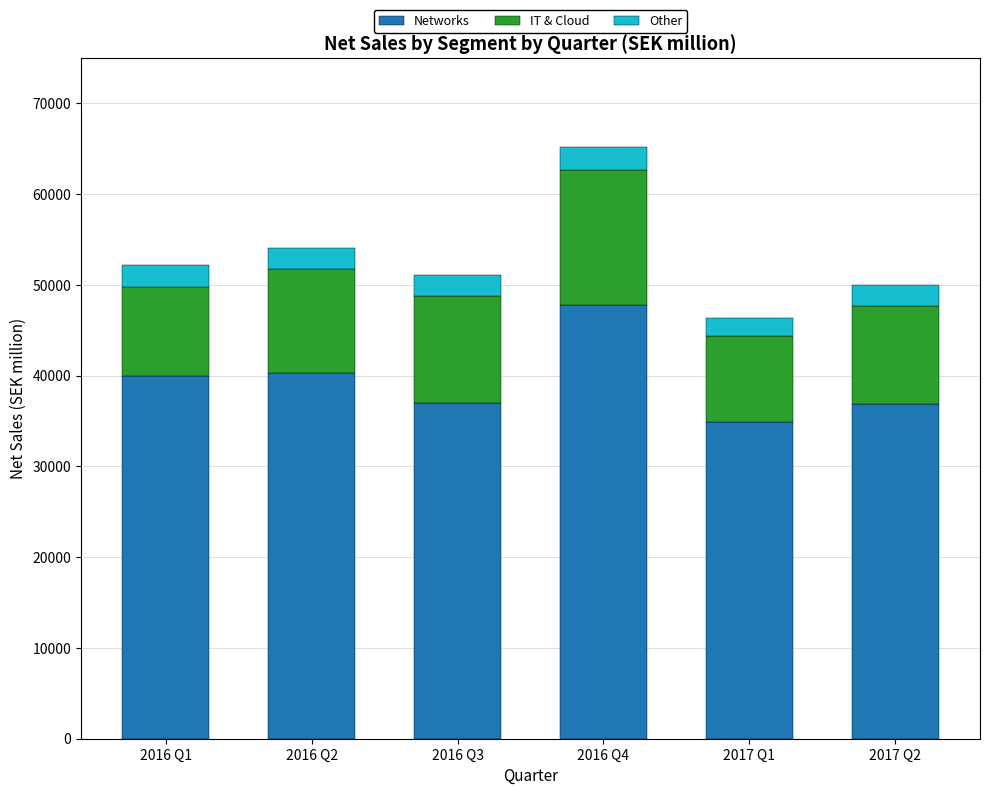

At which category is the sum across all series the highest?

2016 Q4